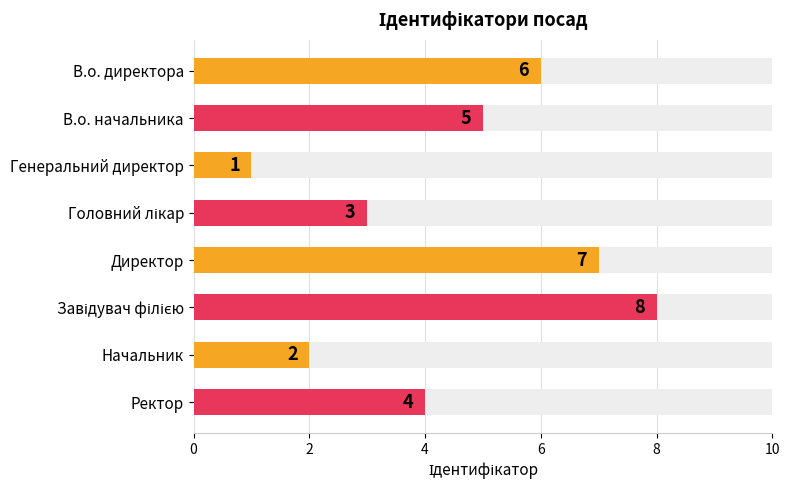

What is the change in value from В.о. директора to Ректор?

-2